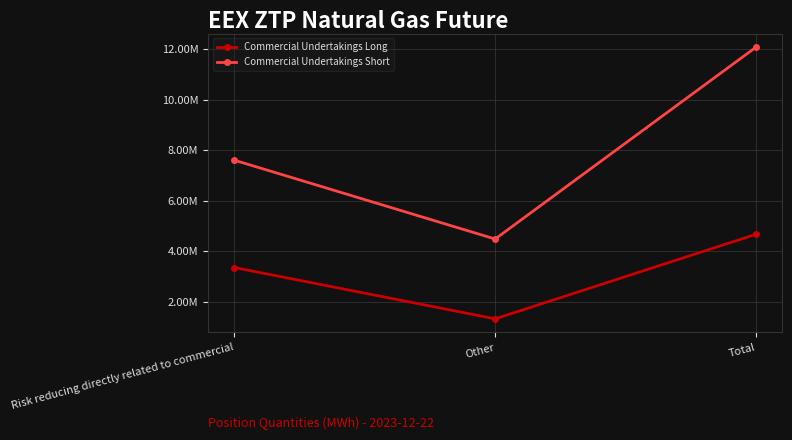

Which series has the largest range (max minus min)?

Commercial Undertakings Short